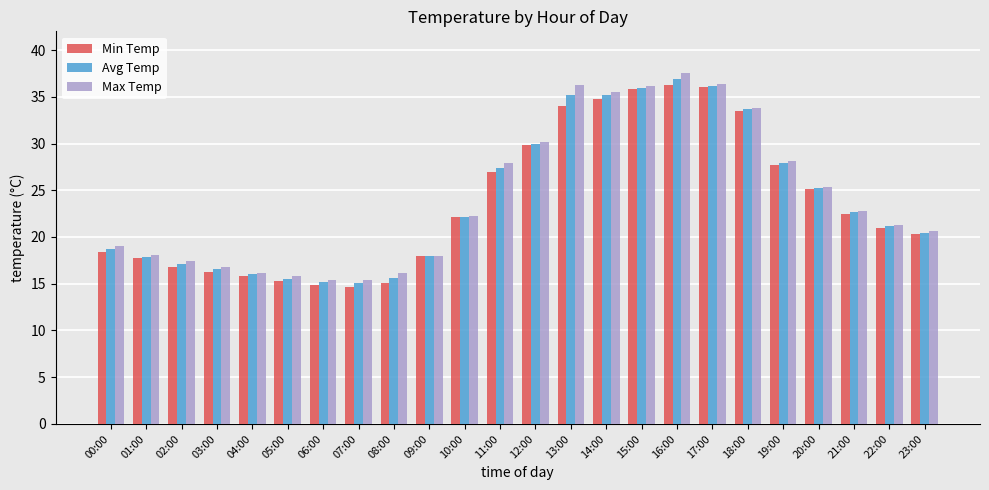

Is it true that Min Temp equals 35.8 at 23:00?

False